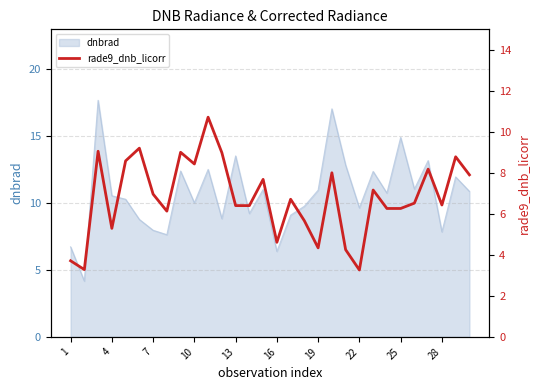

The value of dnbrad at 4 is 10.6. True or false?

True